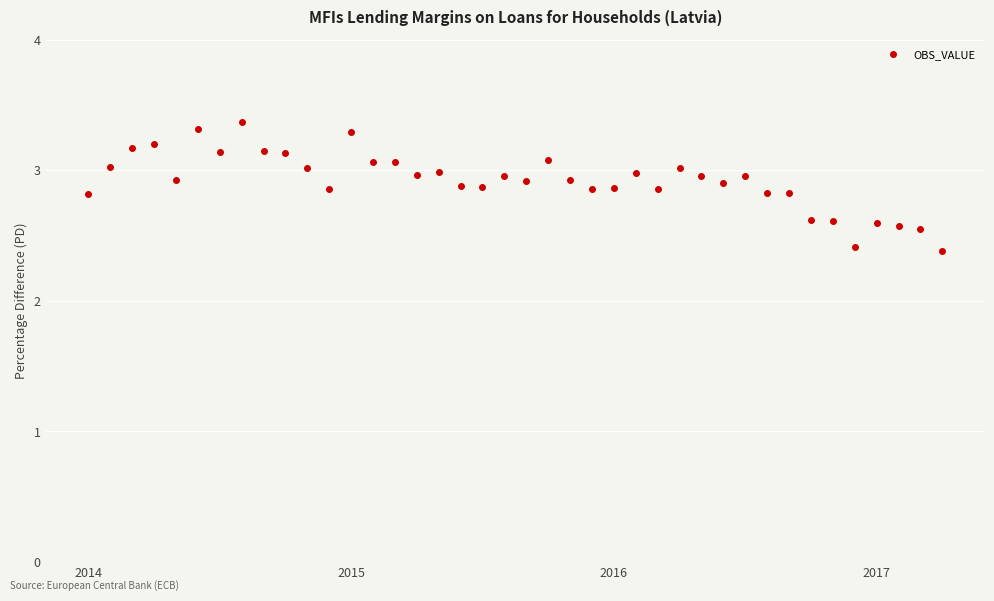

What is the difference between the maximum and minimum values?

1.0